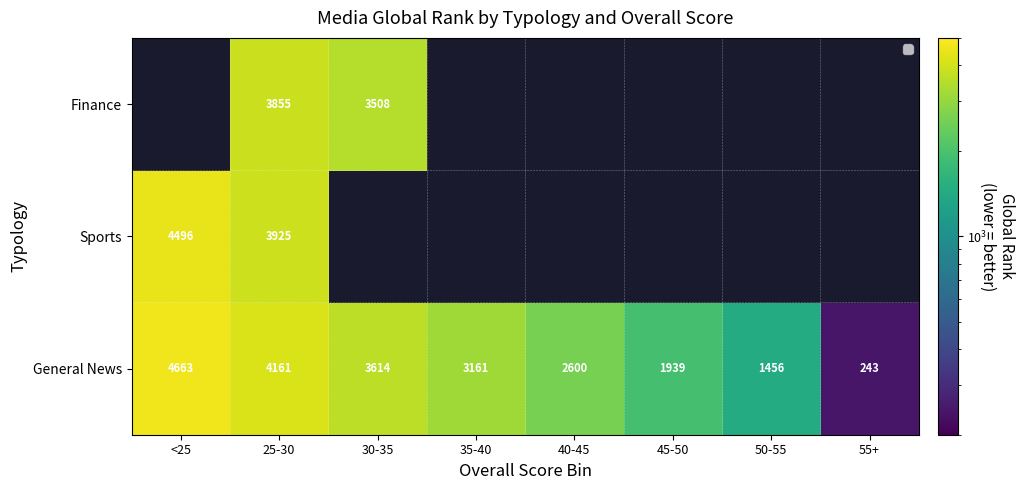

How many data points in General News are less than 3161?

4